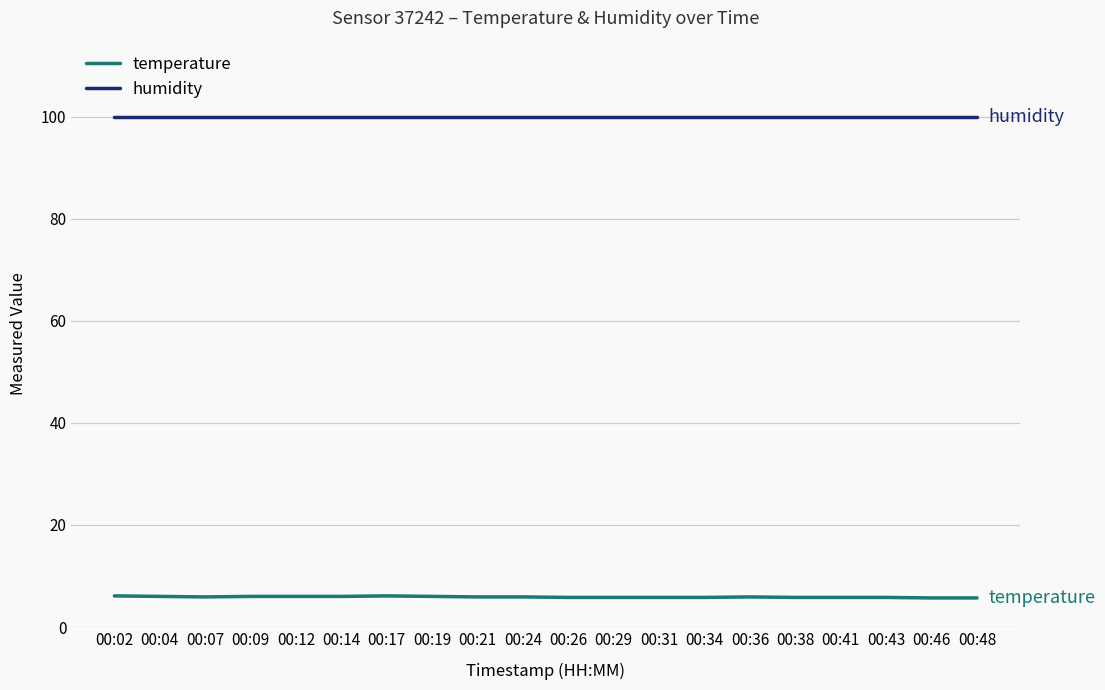

At 00:24, list the series in order from smallest to largest.

temperature, humidity